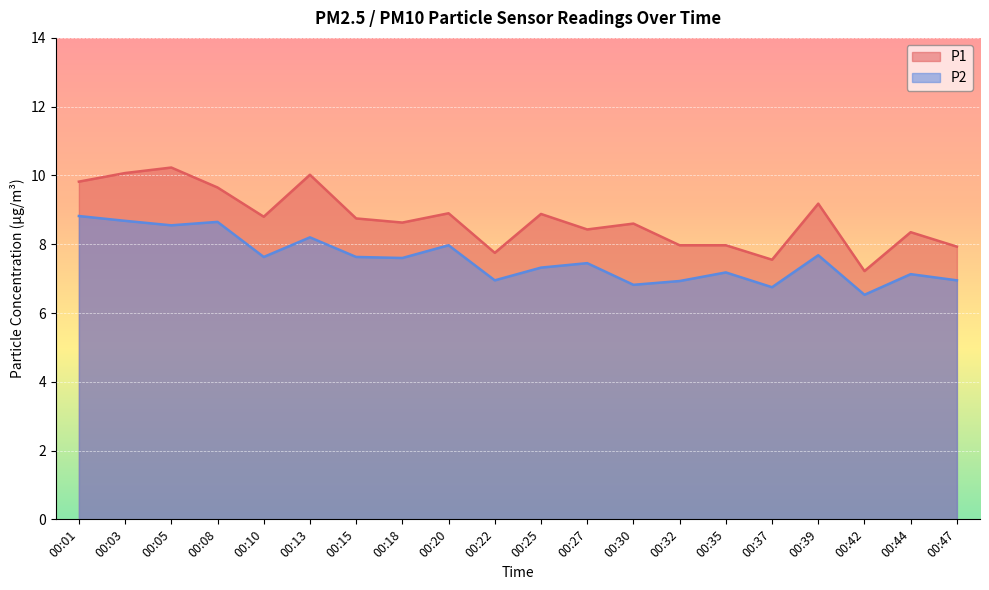

Reading left to right, extract all data points from this chart.

P1: 9.8	10.1	10.2	9.7	8.8	10.0	8.8	8.6	8.9	7.8	8.9	8.4	8.6	8.0	8.0	7.5	9.2	7.2	8.3	7.9
P2: 8.8	8.7	8.6	8.7	7.6	8.2	7.6	7.6	8.0	7.0	7.3	7.5	6.8	6.9	7.2	6.8	7.7	6.5	7.1	7.0